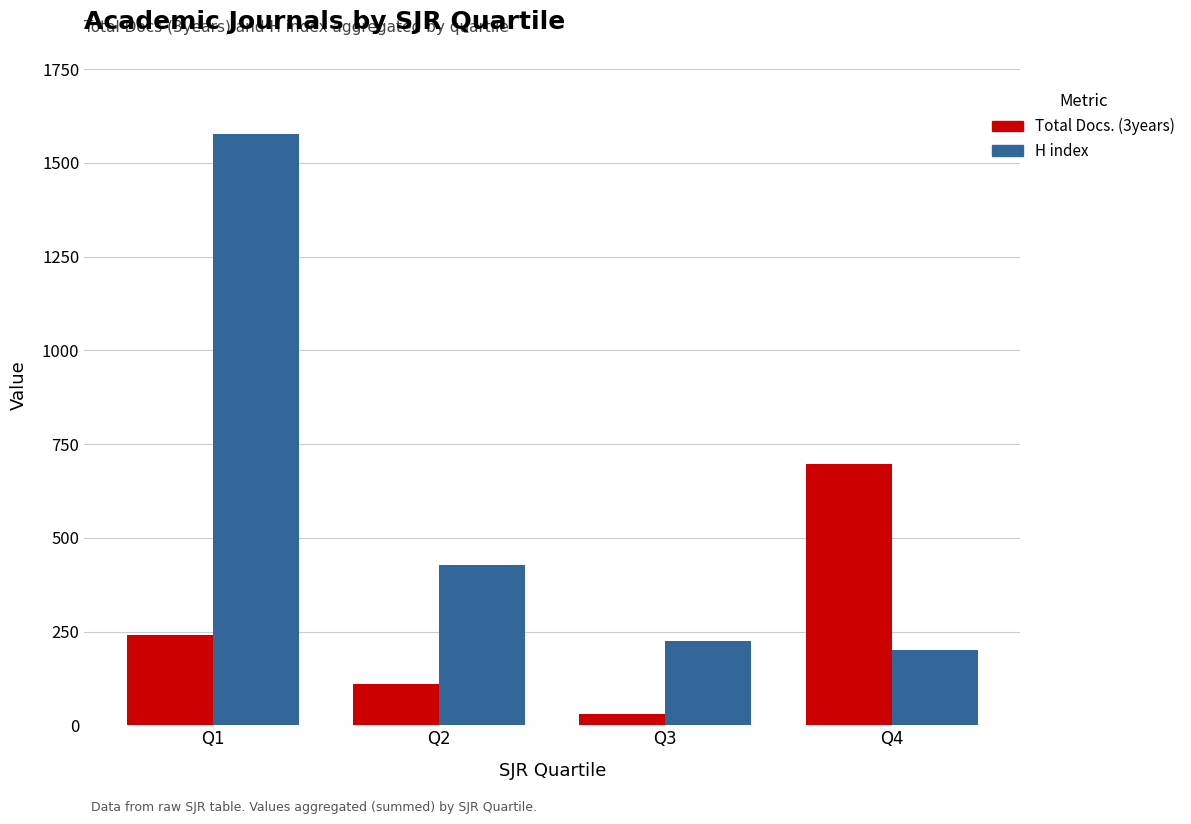

How many distinct data groups are displayed?

2